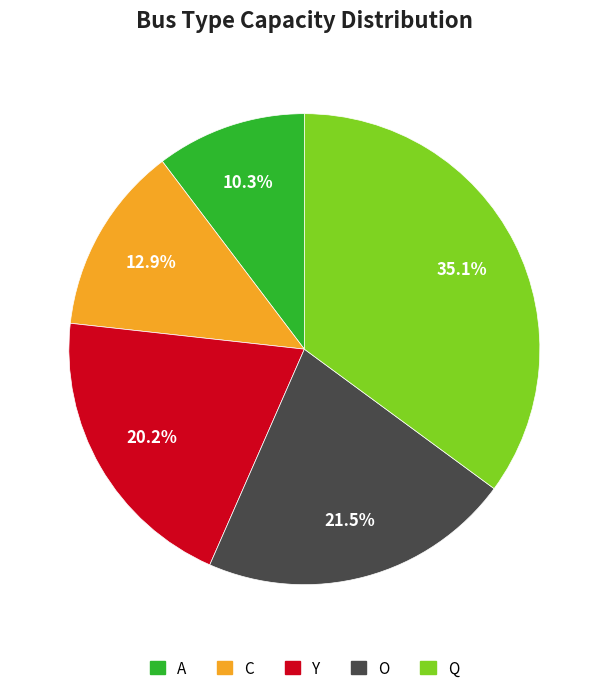

Is there any slice that represents more than half of the pie?

No